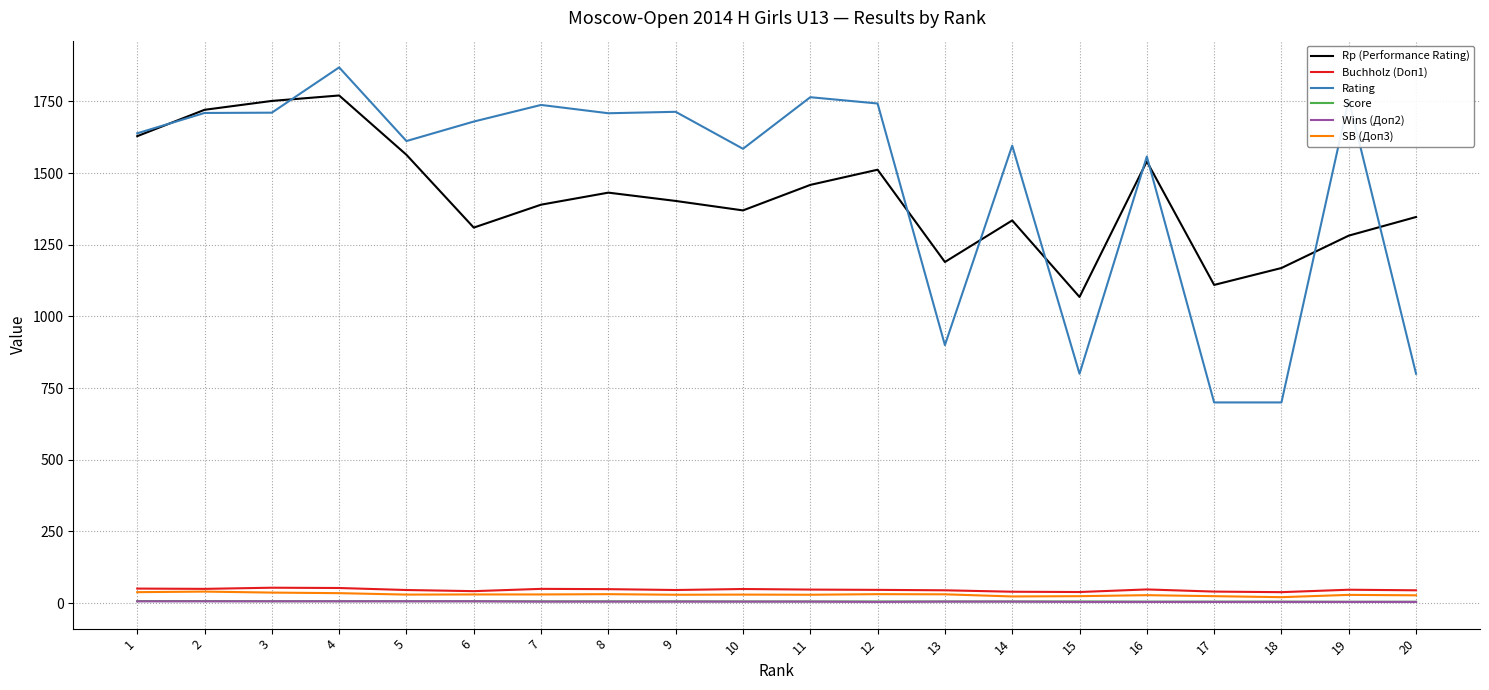

At which label does SB (Доп3) first exceed 29?

1